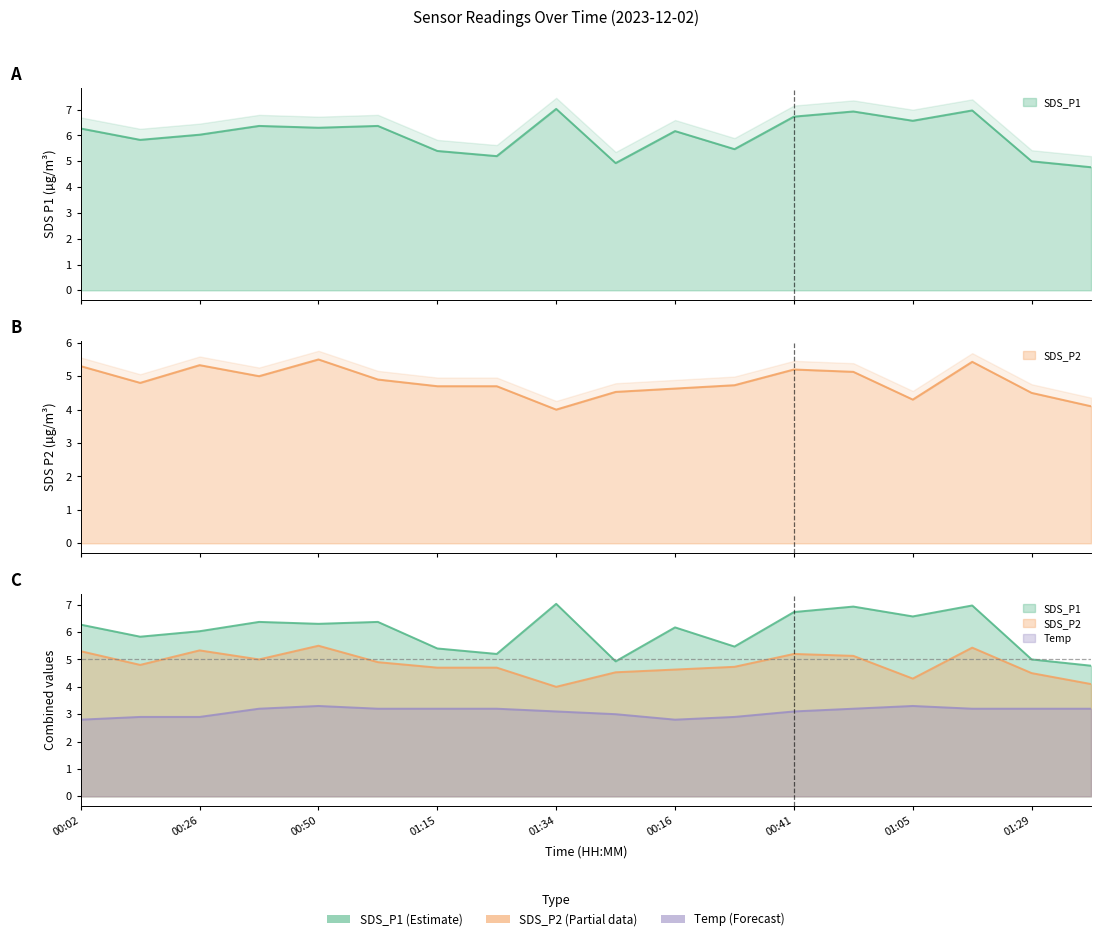

At which category is the sum across all series the highest?

01:17